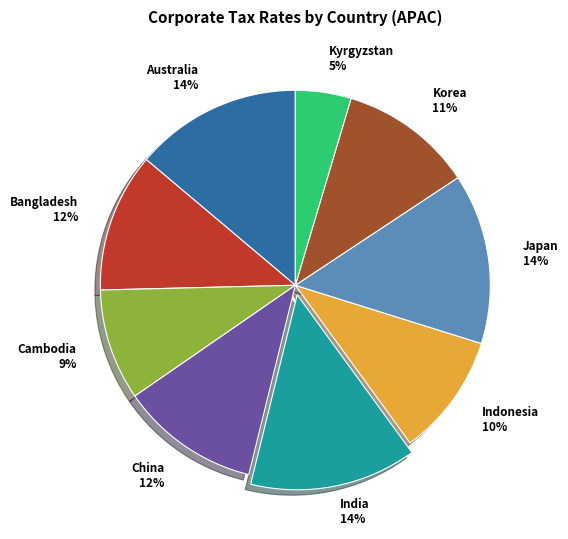

What percentage is the Indonesia slice, to the nearest percent?

10%